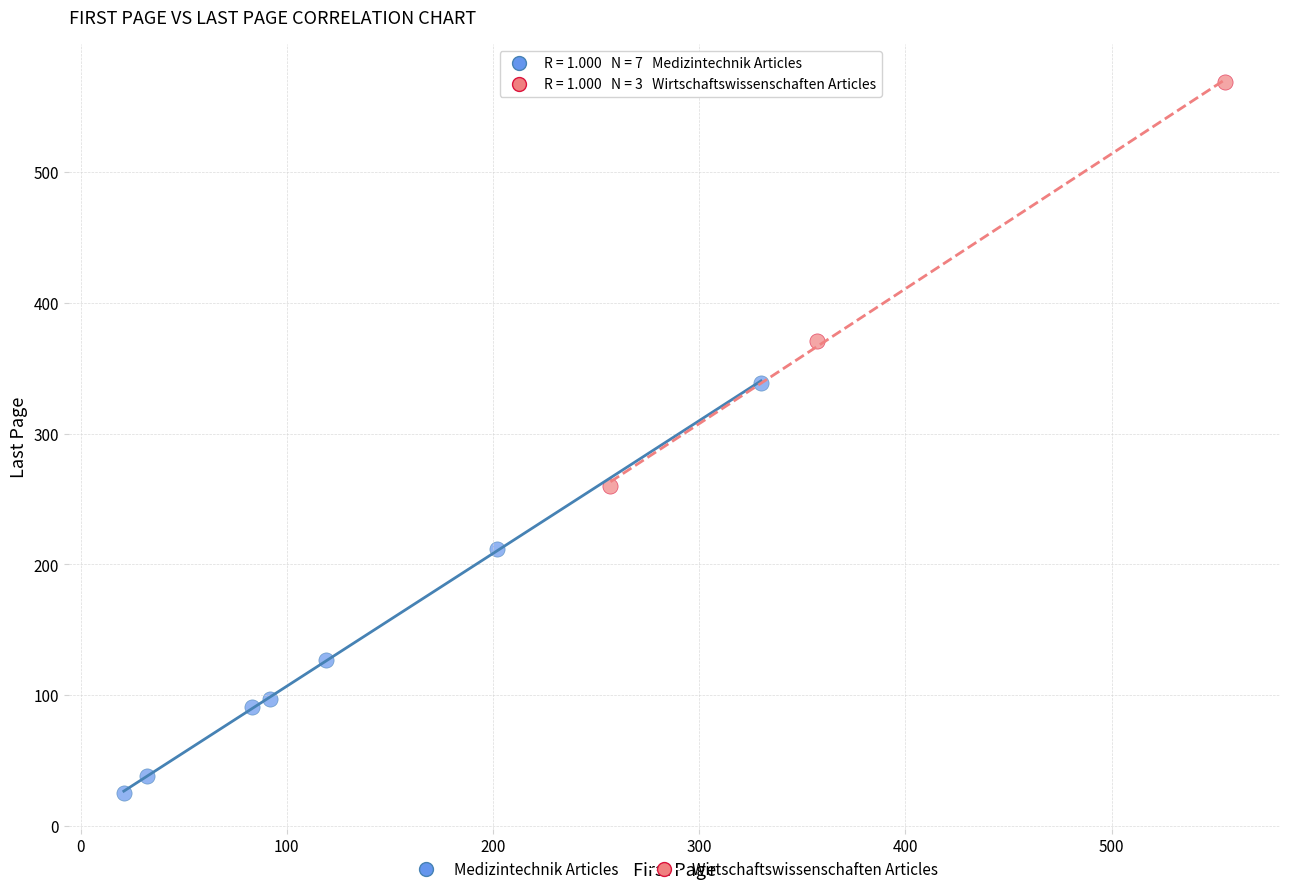

Which series reaches the minimum Y coordinate?

Medizintechnik Articles